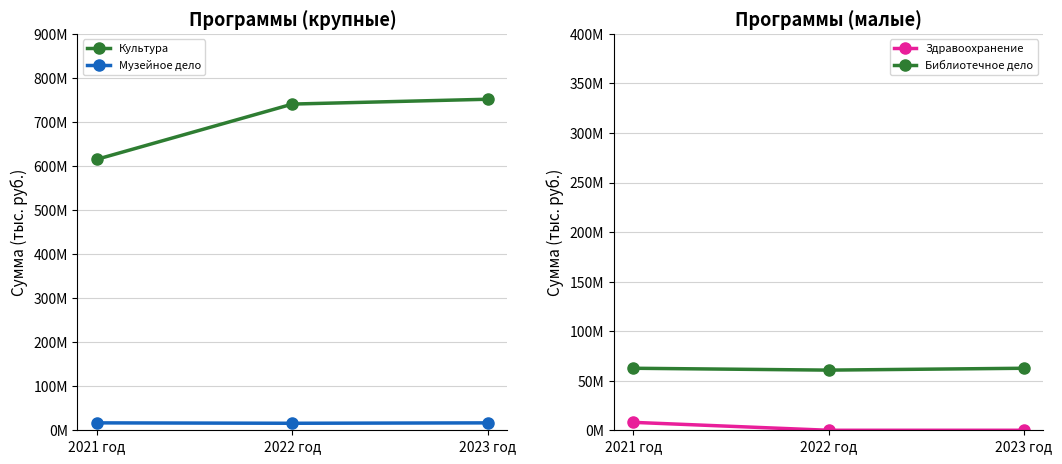

How many data points does each series have?

3